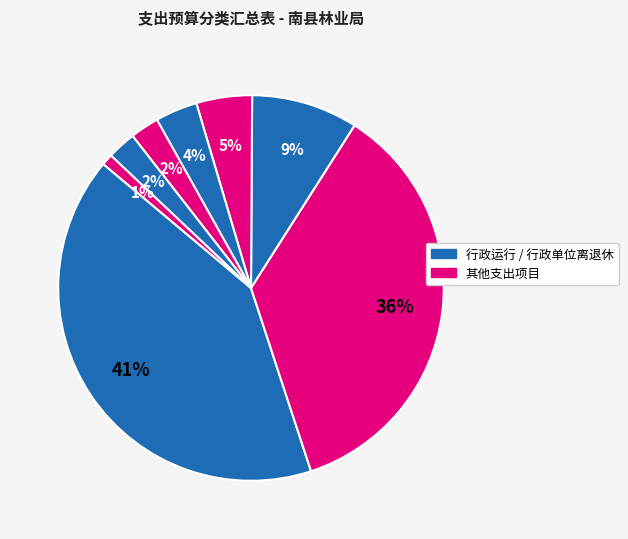

How many segments does this pie chart have?

8